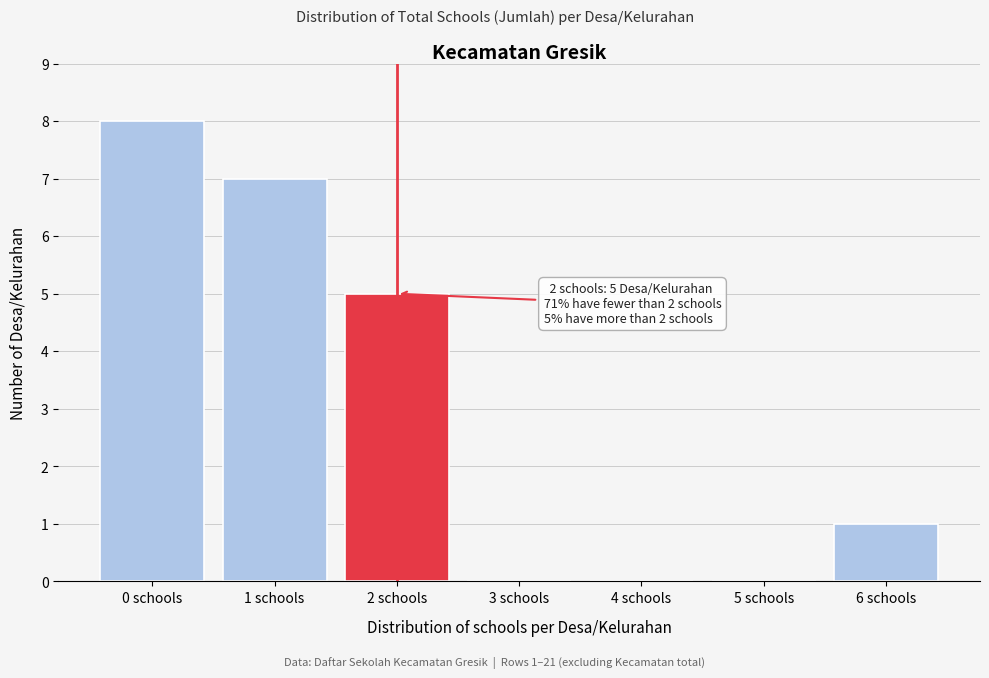

Over which range of the x-axis is the bar tallest?

-0.5 to 0.5